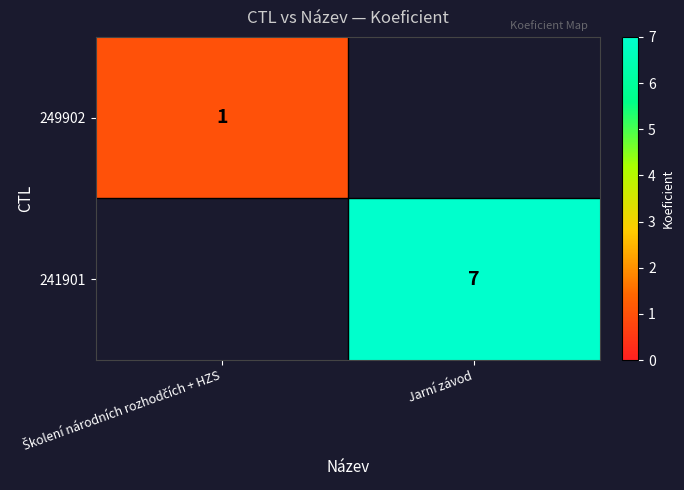

Count the number of categories in the chart.

2